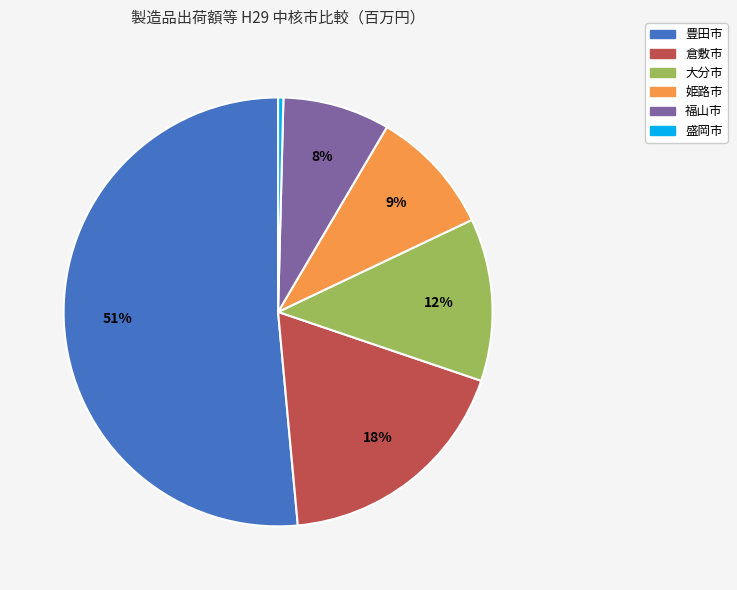

Which has a higher value, 豊田市 or 姫路市?

豊田市